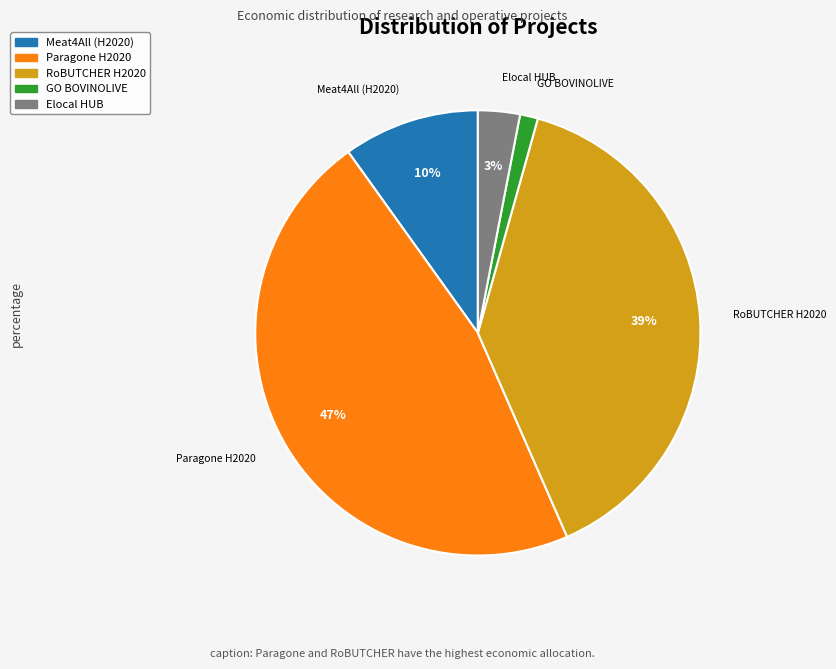

How many slices are in this pie chart?

5